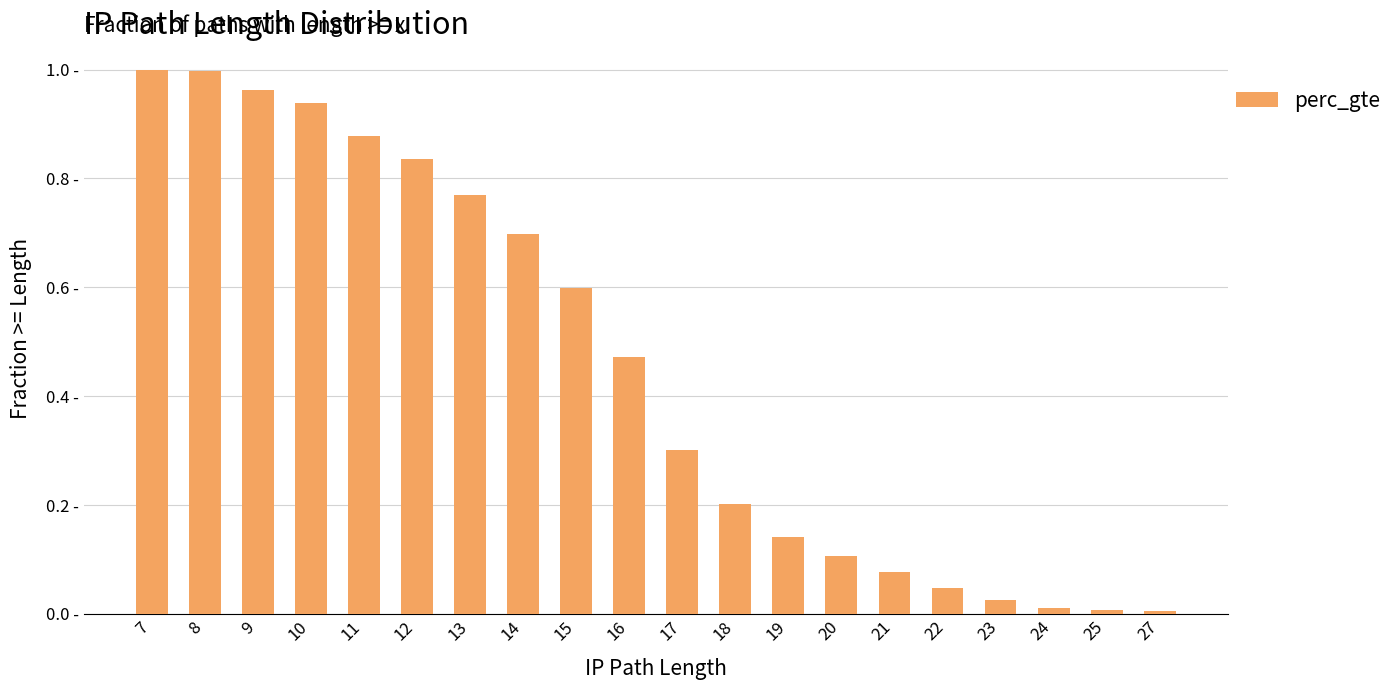

What is the difference between the second highest and second lowest values?

1.0